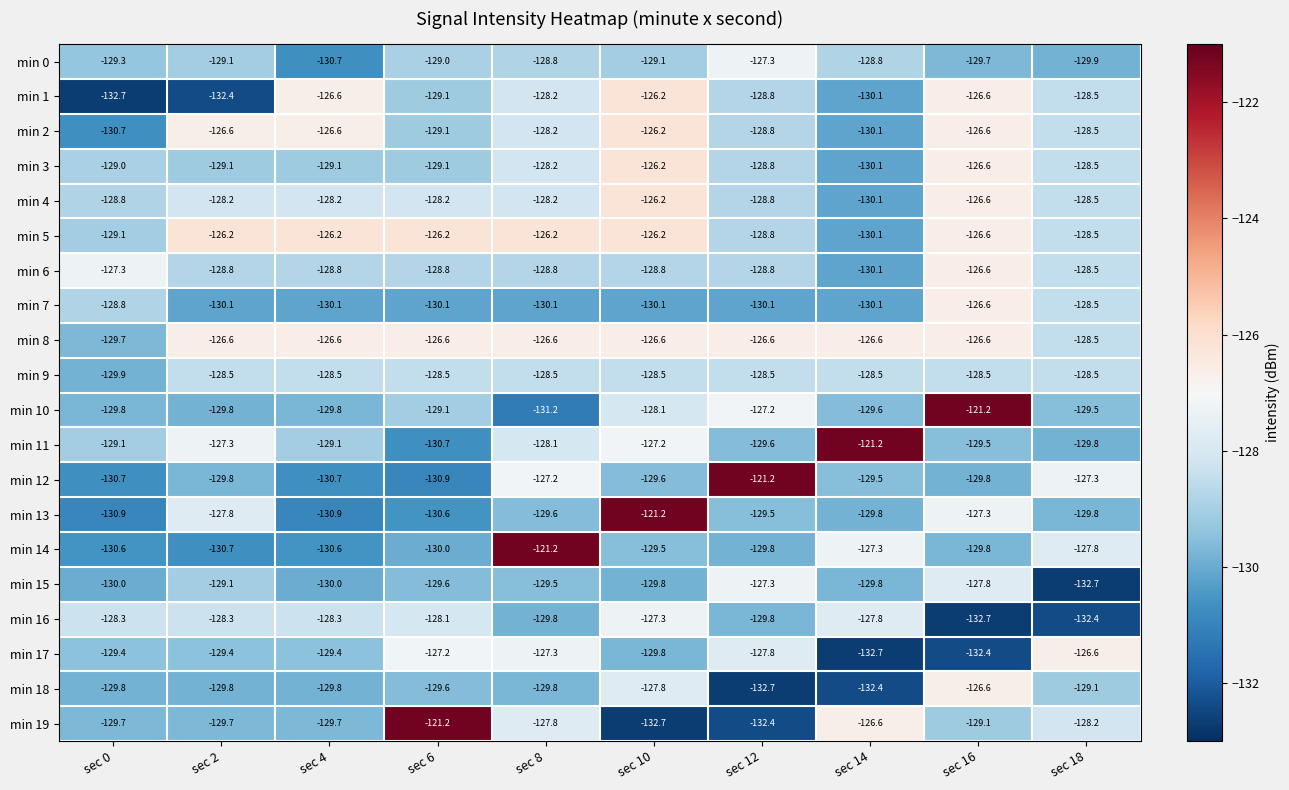

How many categories are shown in the chart?

10